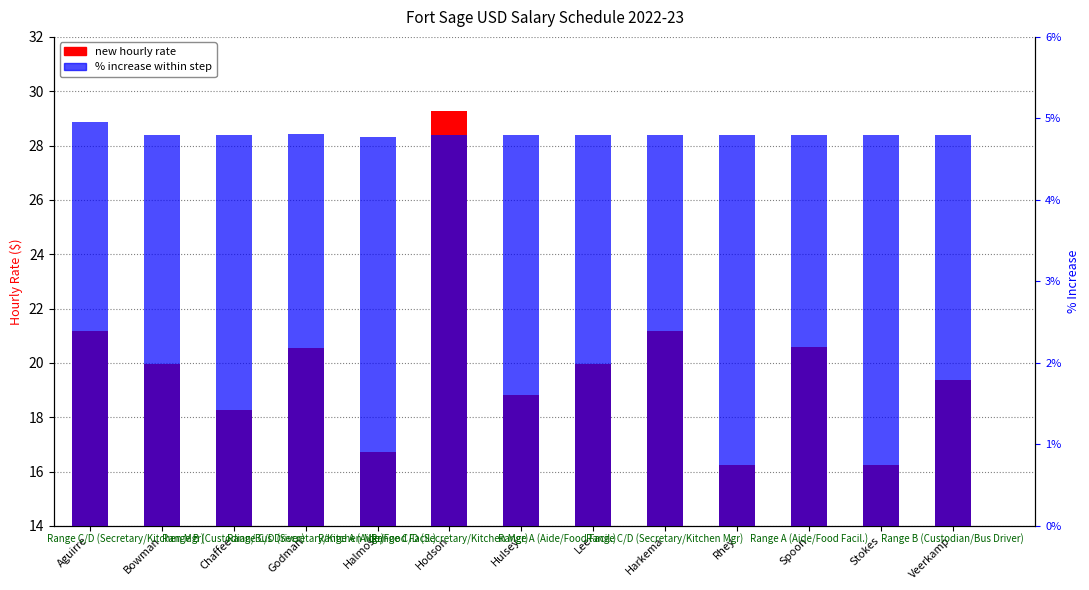

Between Bowman and Godman, which series saw the biggest shift?

new rate ($/hr)